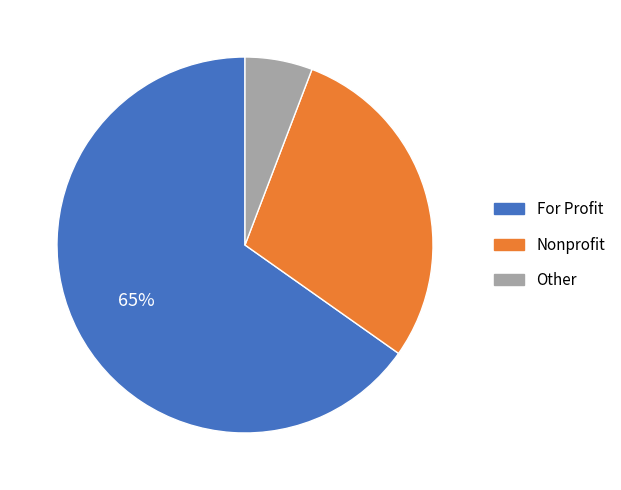

Which category accounts for the majority?

For Profit